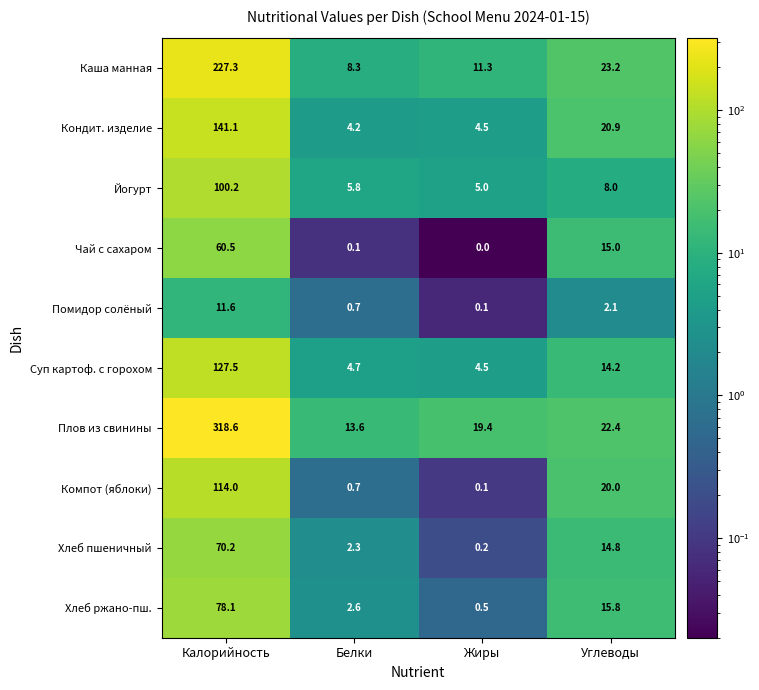

What is the maximum value shown in the chart?

318.6